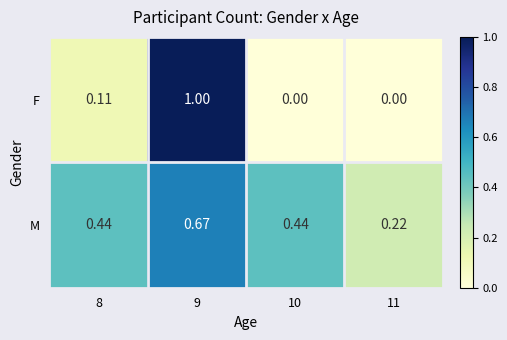

Which series has the largest range (max minus min)?

F